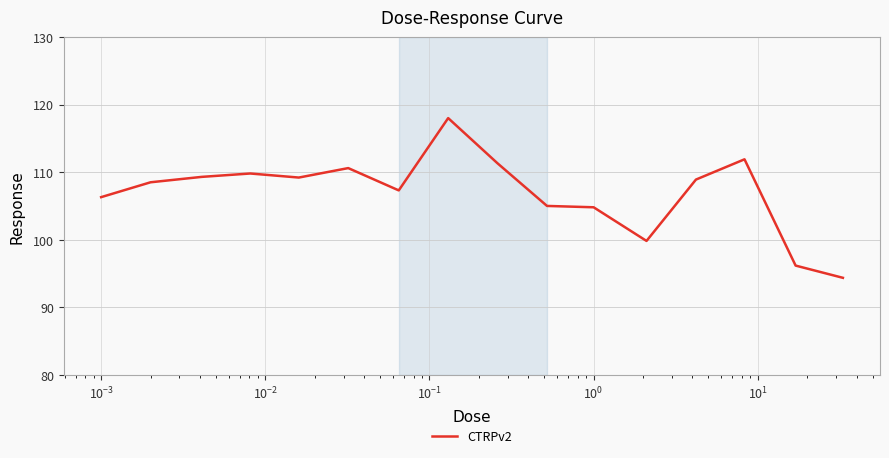

What is the maximum value shown in the chart?

118.0